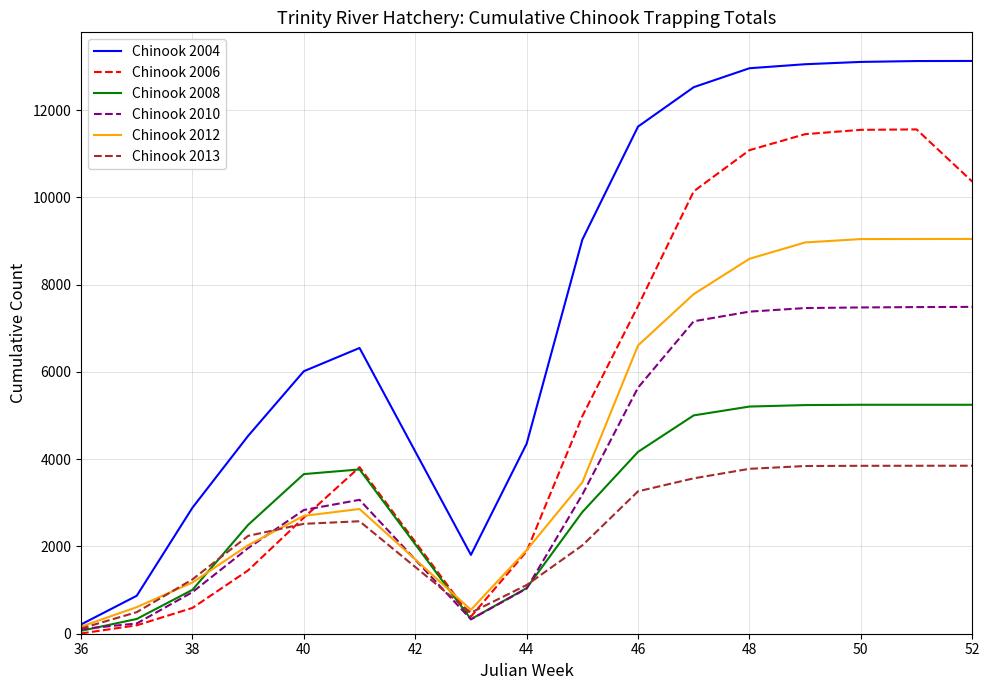

What is the maximum value shown in the chart?

13129